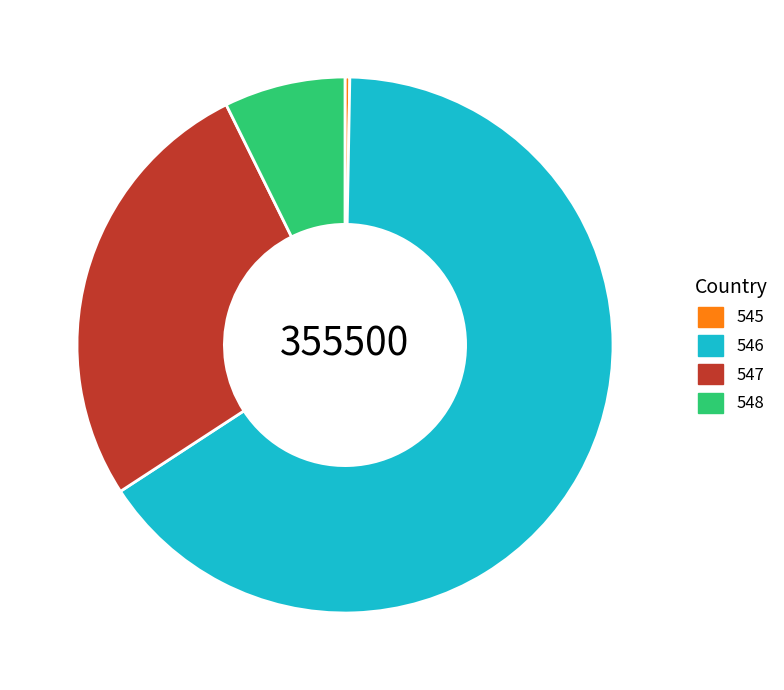

The 545 slice represents 15% of the pie. True or false?

False